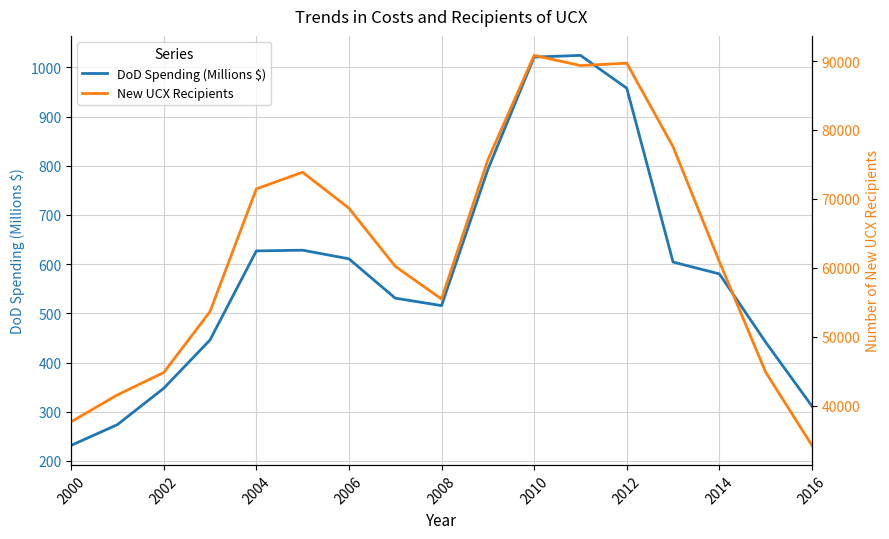

What is the lowest value of the New UCX Recipients series?

34240.0